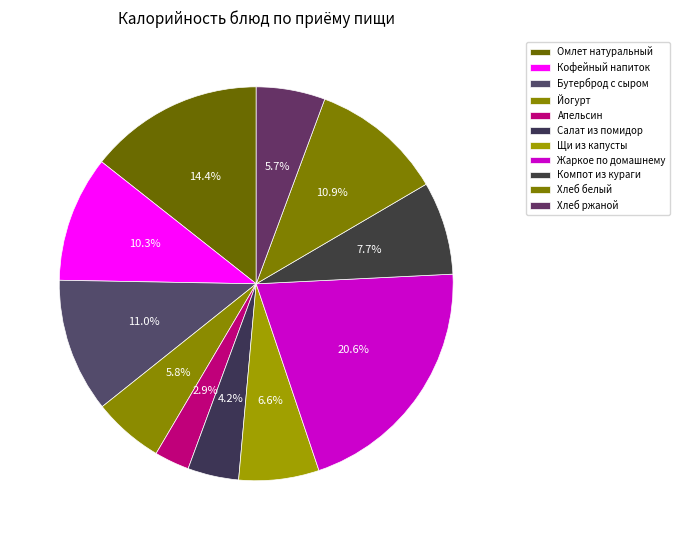

Is there any slice that represents more than half of the pie?

No